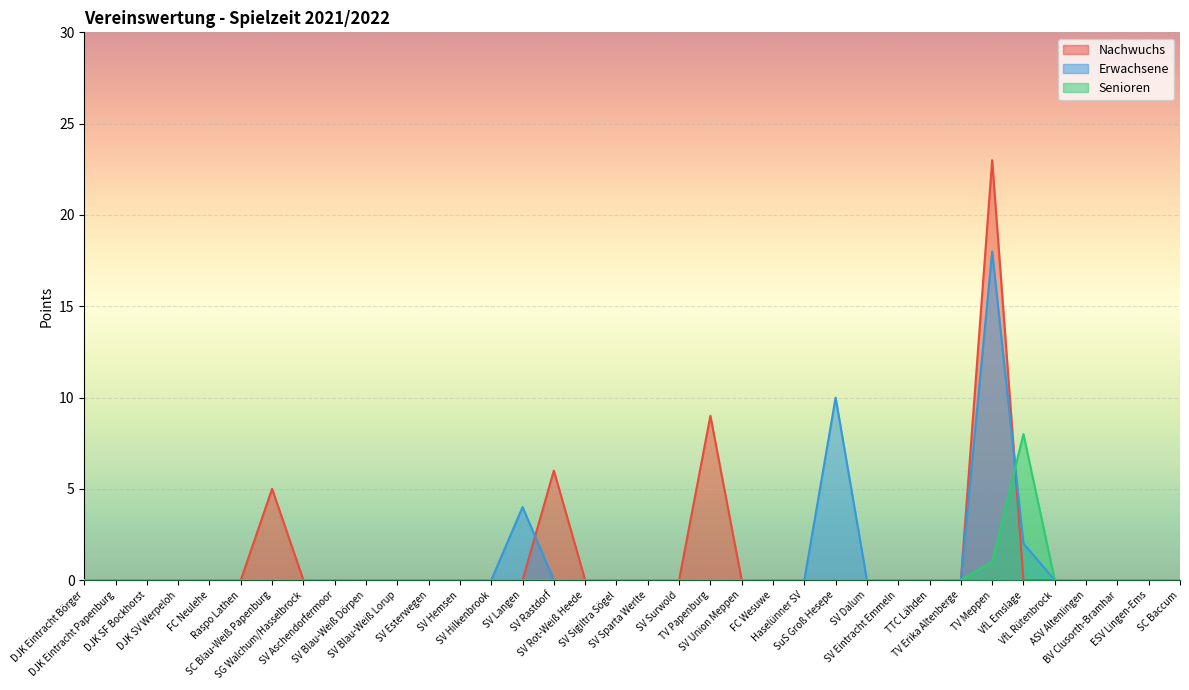

Where is Senioren nearest to the value 4?

TV Meppen